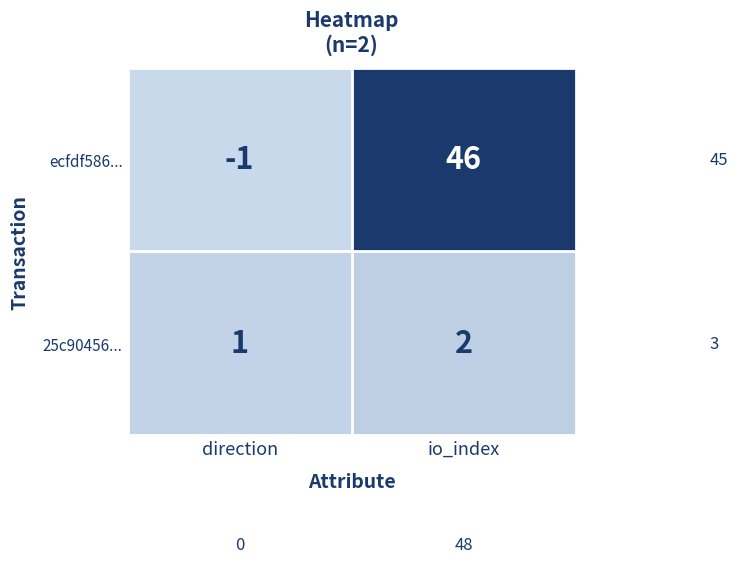

How many values in the ecfdf586... series are below 46?

1